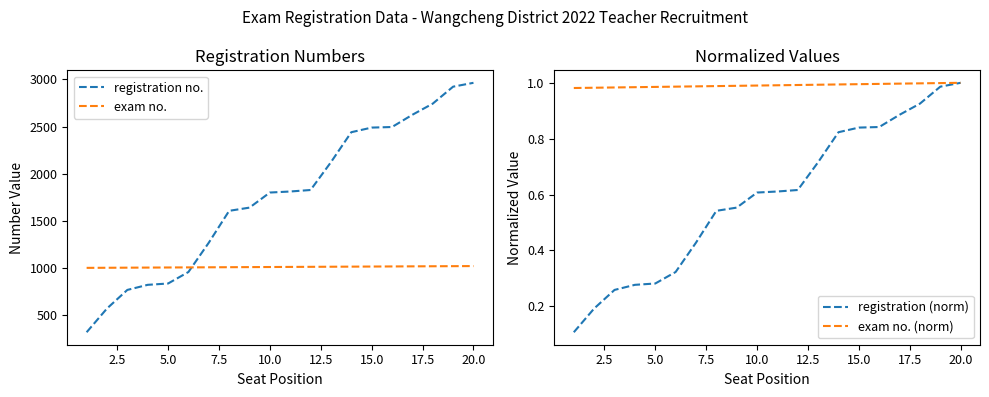

How many categories are shown in the chart?

20